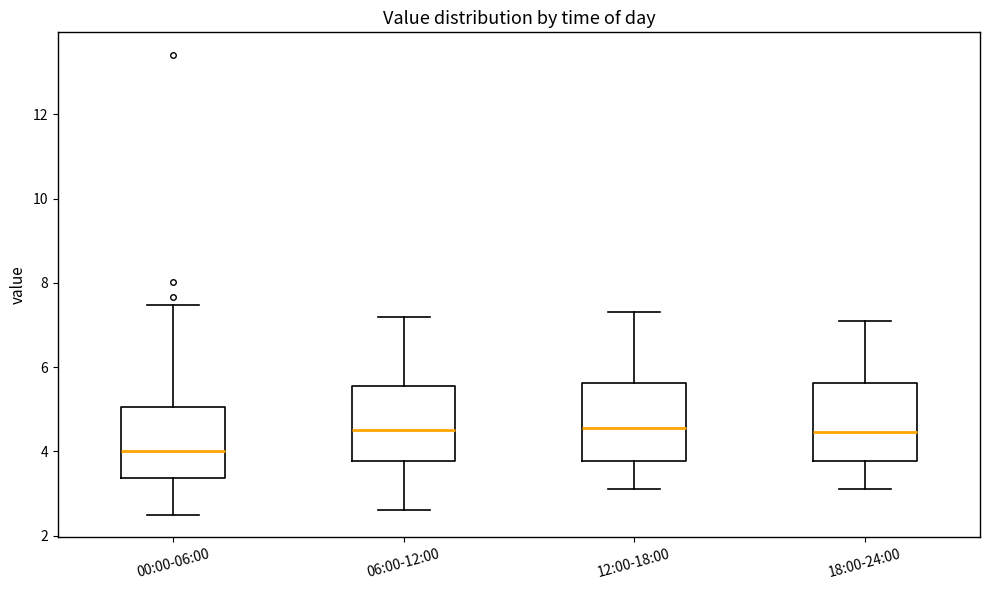

Where is the upper edge of the box for 18:00-24:00 on the y-axis? The values are not printed on the chart, so give them approximately, as read against the axis.

5.6